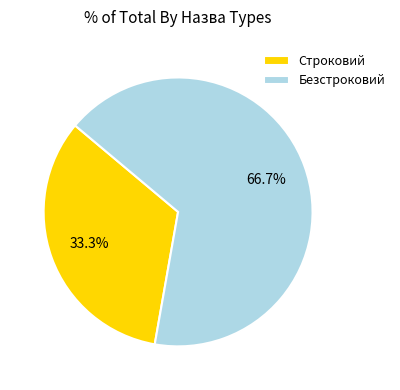

To the nearest percent, what is the average slice percentage?

50%